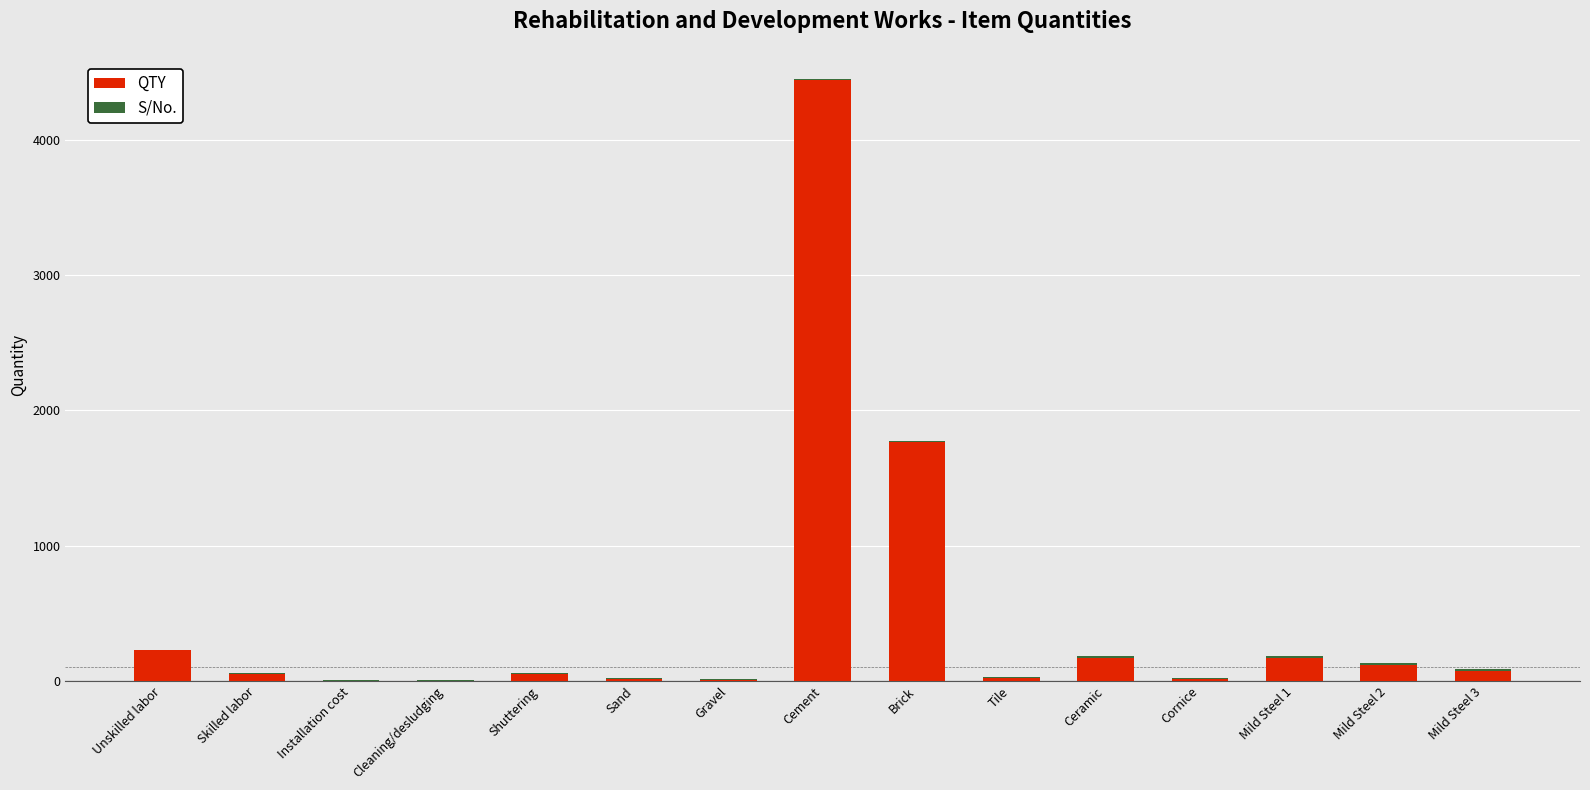

At which label does QTY reach its peak?

Cement